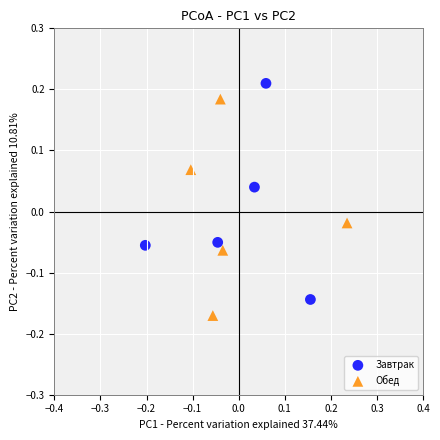

Which series contains the lowest Y value?

Обед